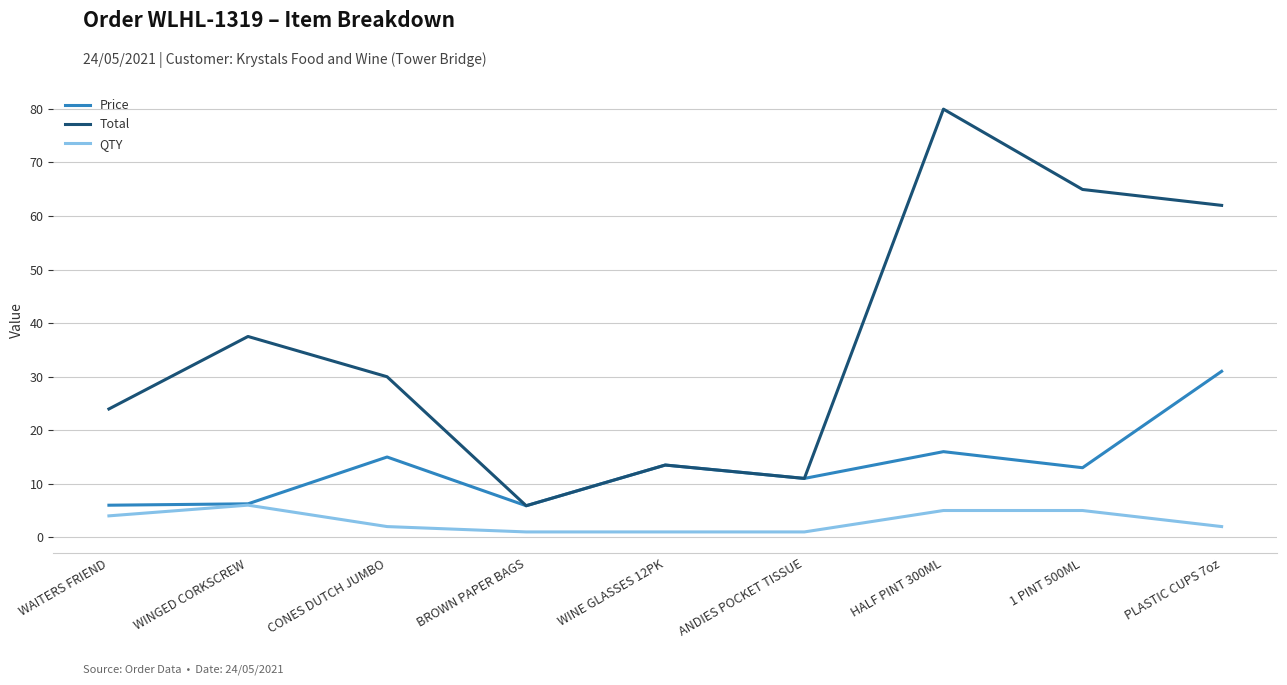

At which category is the sum across all series the highest?

HALF PINT 300ML